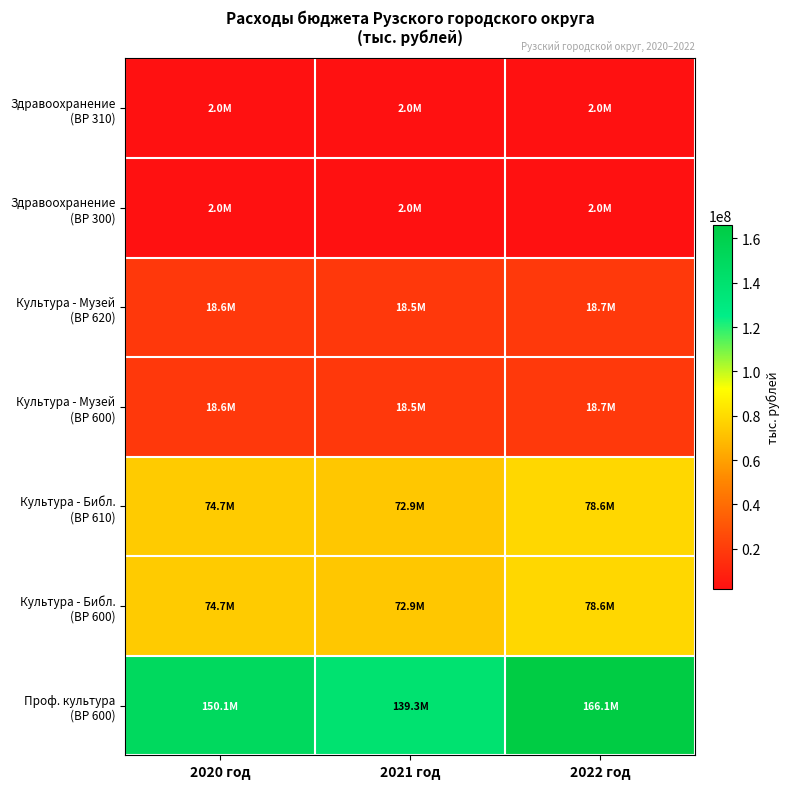

What is the total value across all series at 2022 год?

364644540